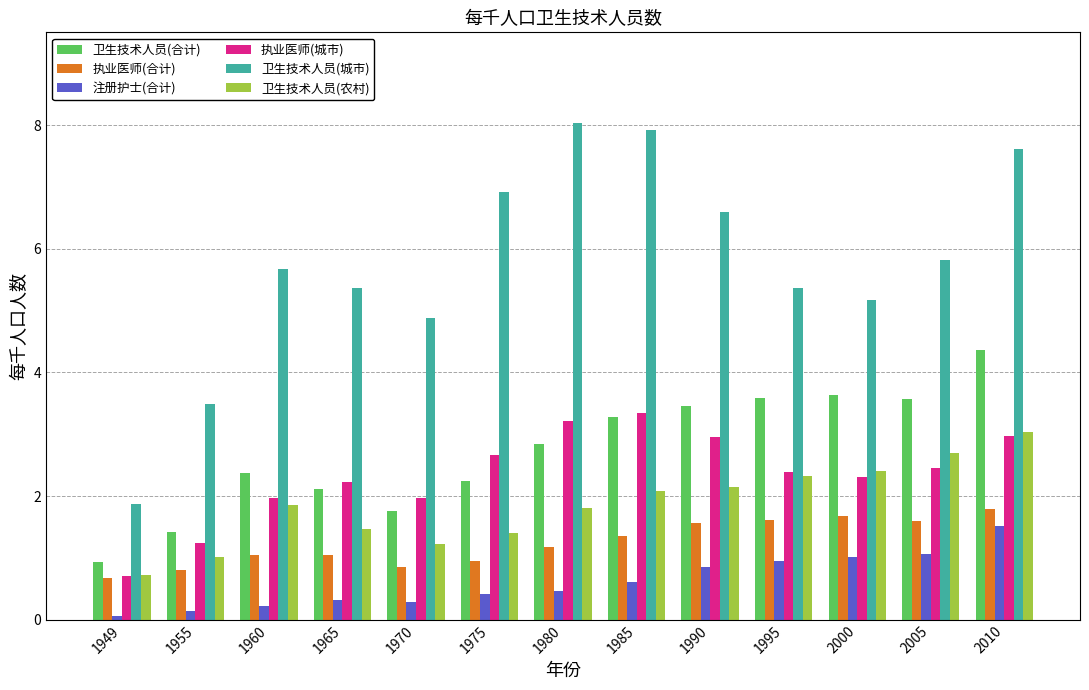

Does the chart contain any negative values?

No